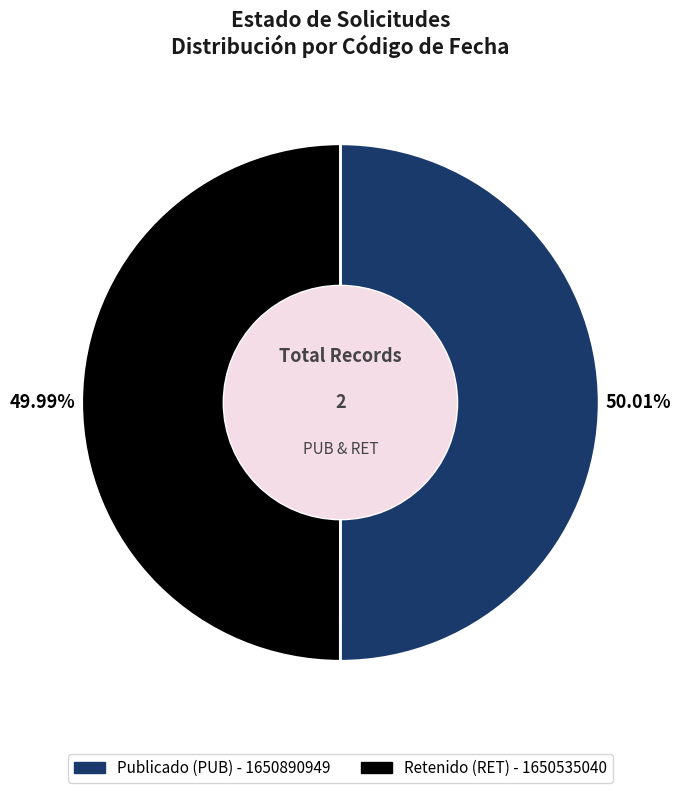

Is there any slice that represents more than half of the pie?

Yes